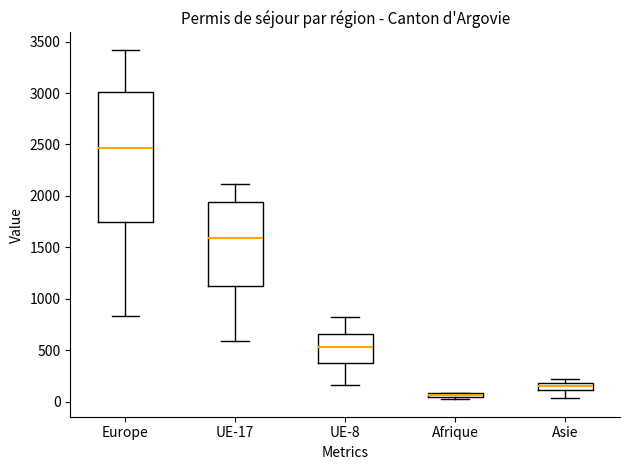

Where is the lower edge of the box for Afrique on the y-axis? The values are not printed on the chart, so give them approximately, as read against the axis.

50